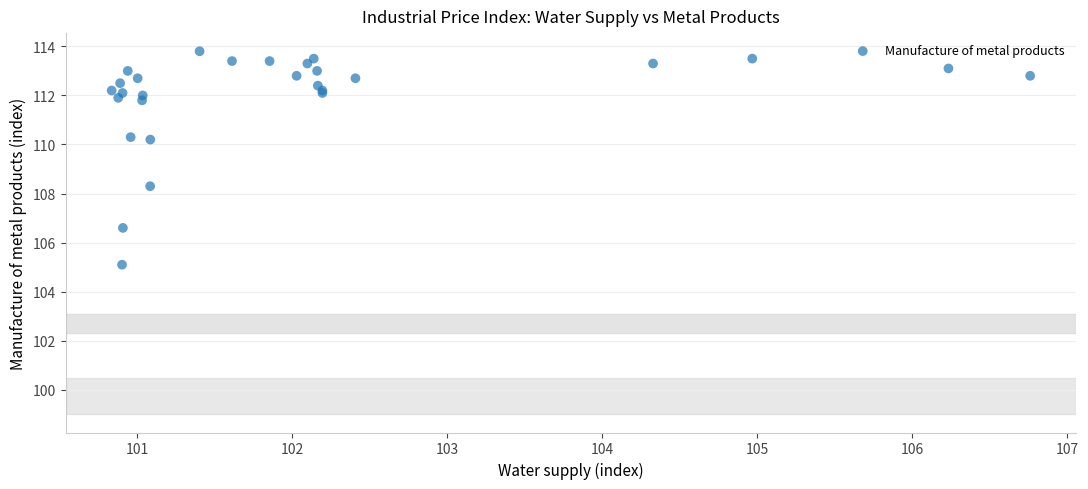

What Y value in the scatter plot is closest to 109?

108.3